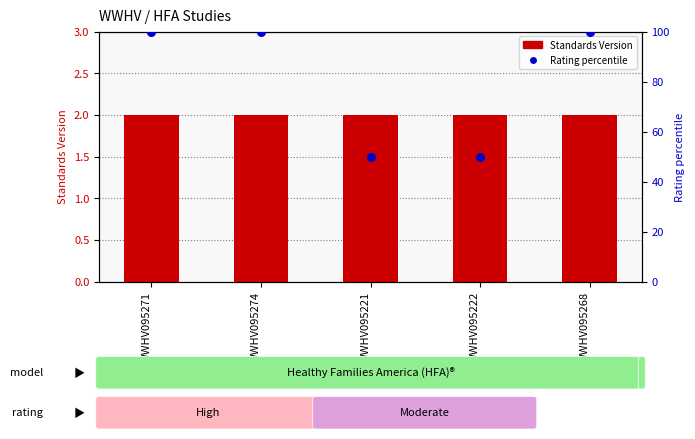

Is the value of Standards Version at WWHV095271 greater than the value of Rating percentile at WWHV095222?

No